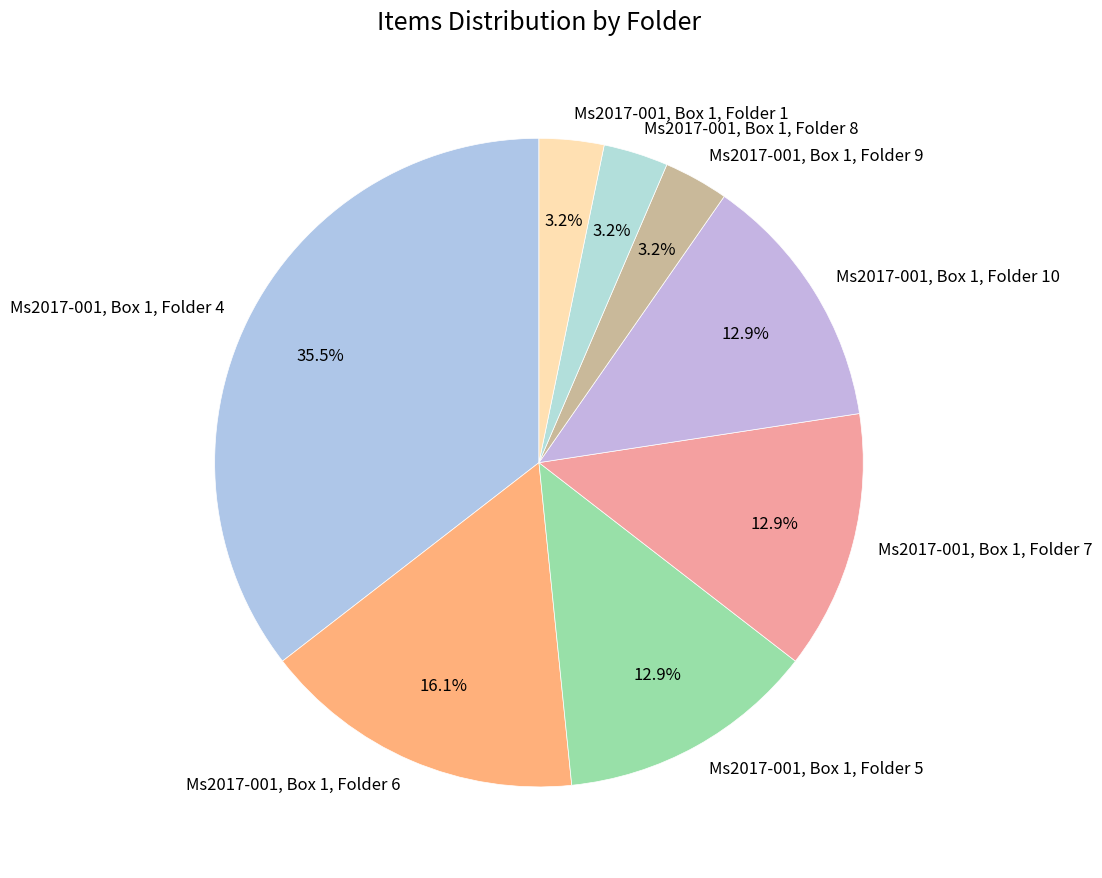

What percentage do Ms2017-001, Box 1, Folder 1 and Ms2017-001, Box 1, Folder 7 together represent?

16.1%